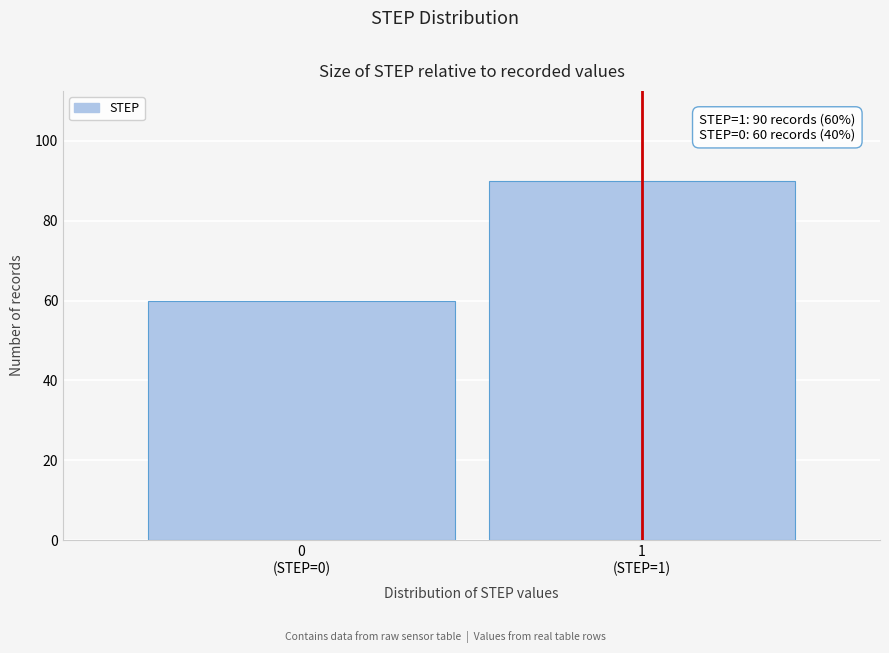

Reading right to left, extract all data points from this chart.

90	60